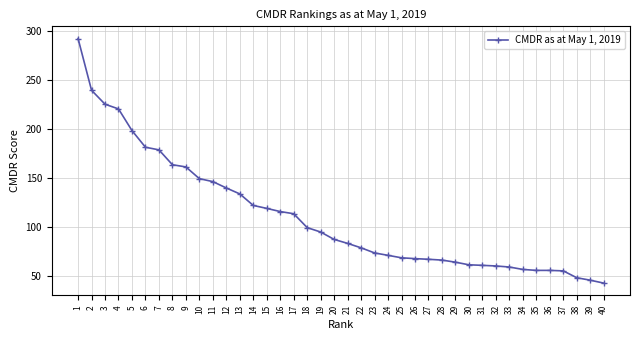

What is the minimum value shown in the chart?

42.5